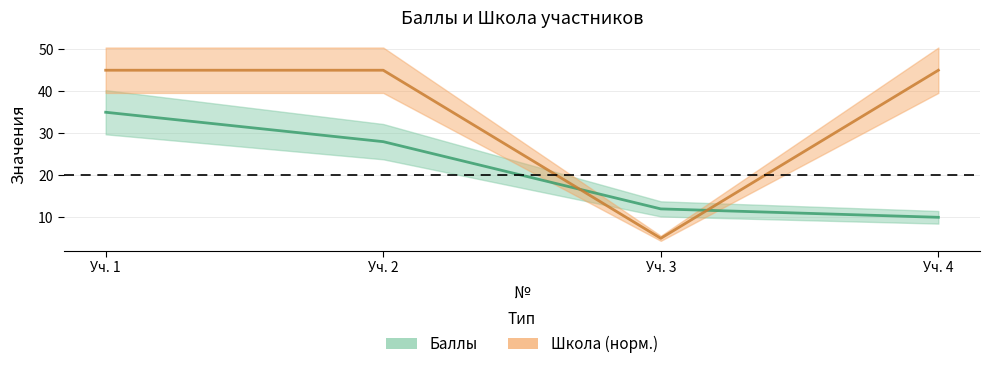

The Баллы series shows 12 at Уч. 3. True or false?

True